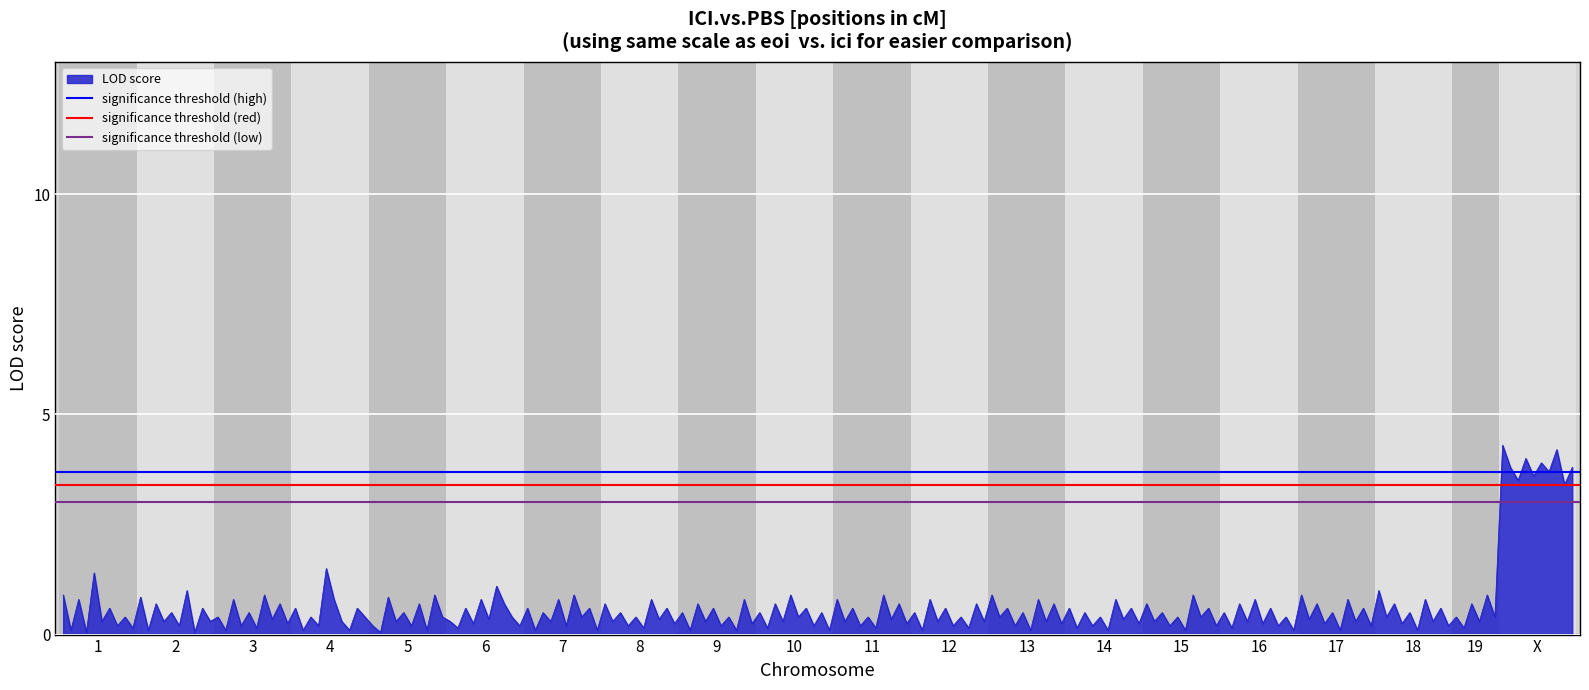

True or false: significance threshold (low) has a value of 5.1 at 1.

False